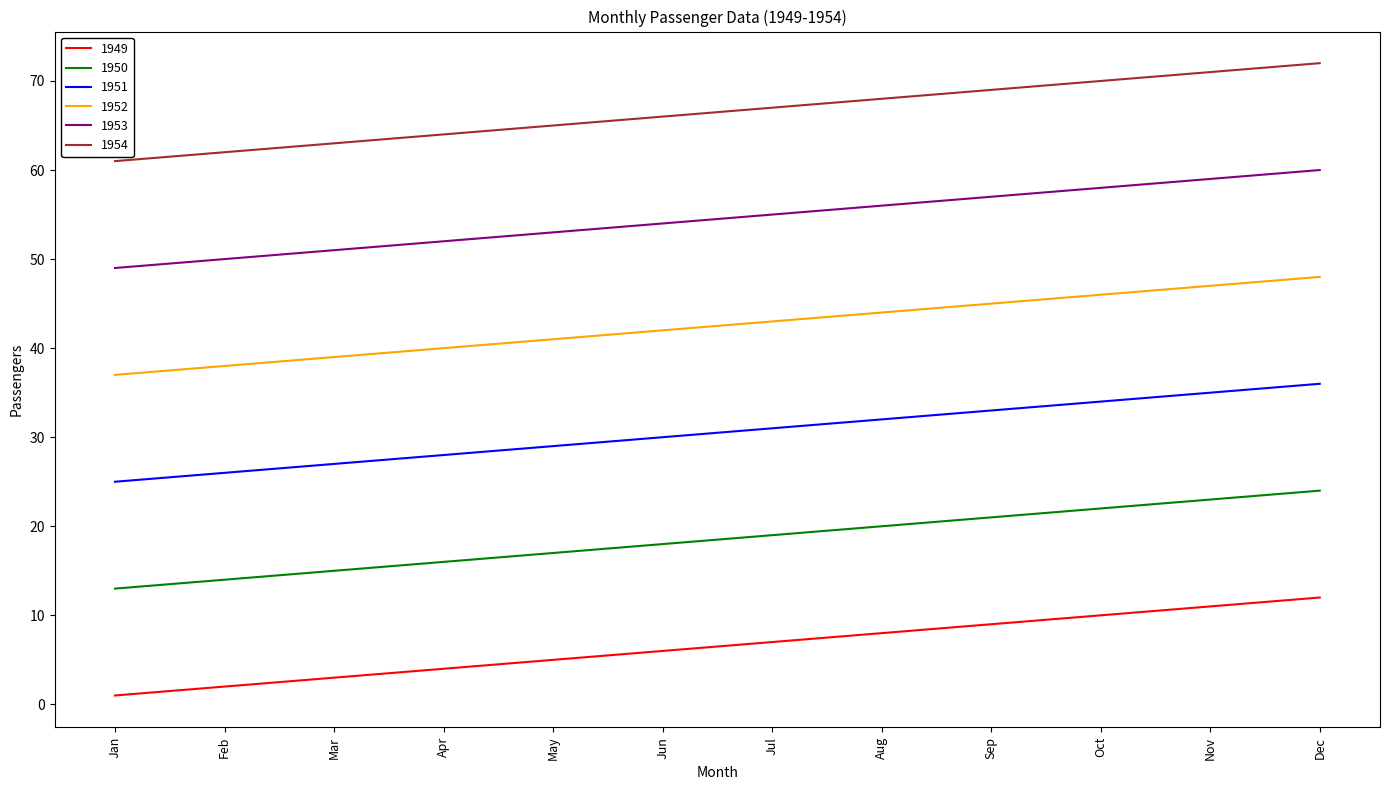

Reading left to right, what are all the values shown in this chart?

1949: 1	2	3	4	5	6	7	8	9	10	11	12
1950: 13	14	15	16	17	18	19	20	21	22	23	24
1951: 25	26	27	28	29	30	31	32	33	34	35	36
1952: 37	38	39	40	41	42	43	44	45	46	47	48
1953: 49	50	51	52	53	54	55	56	57	58	59	60
1954: 61	62	63	64	65	66	67	68	69	70	71	72